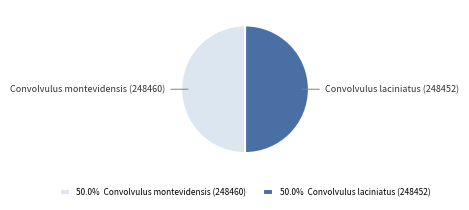

Do 50.0% Convolvulus laciniatus (248452) and 50.0% Convolvulus montevidensis (248460) together represent more than half of the pie?

Yes